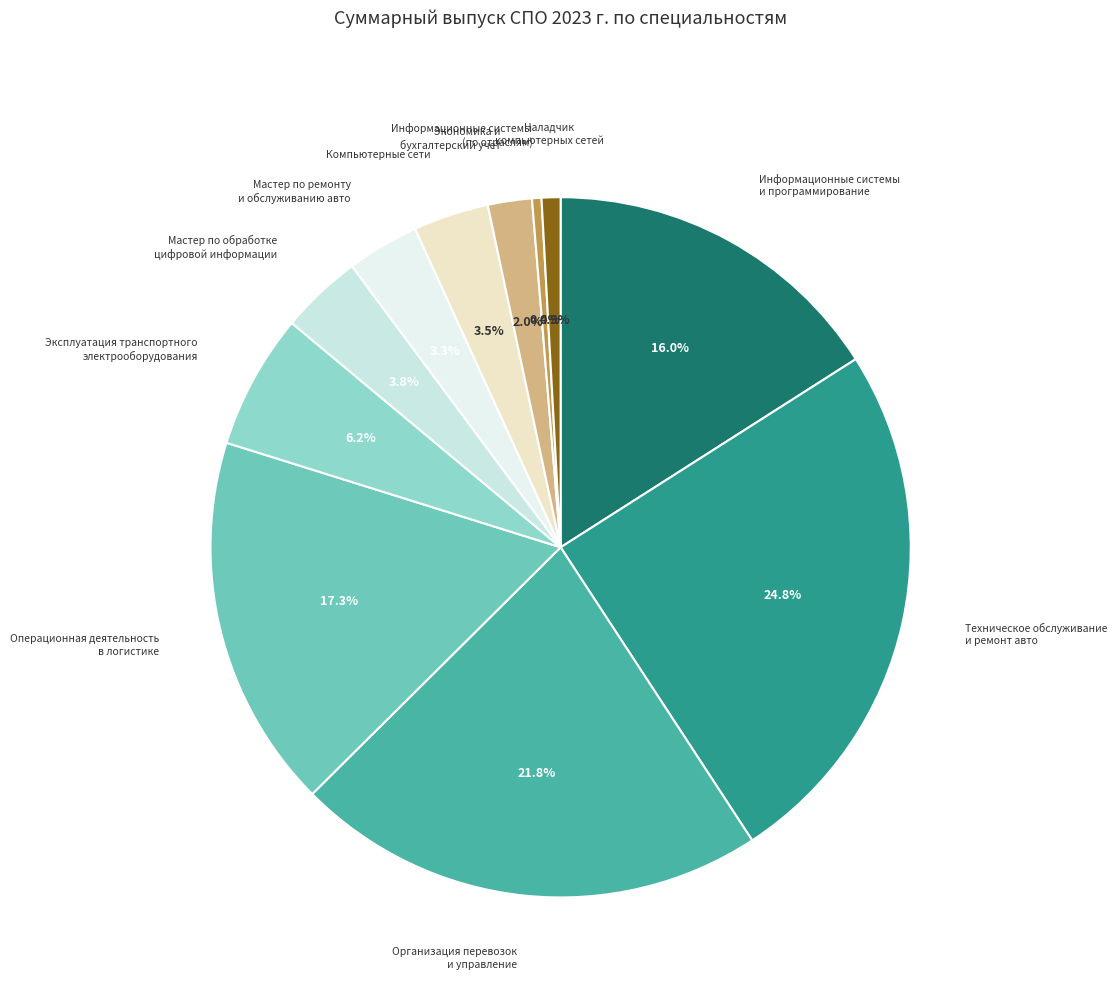

How many slices are in this pie chart?

11